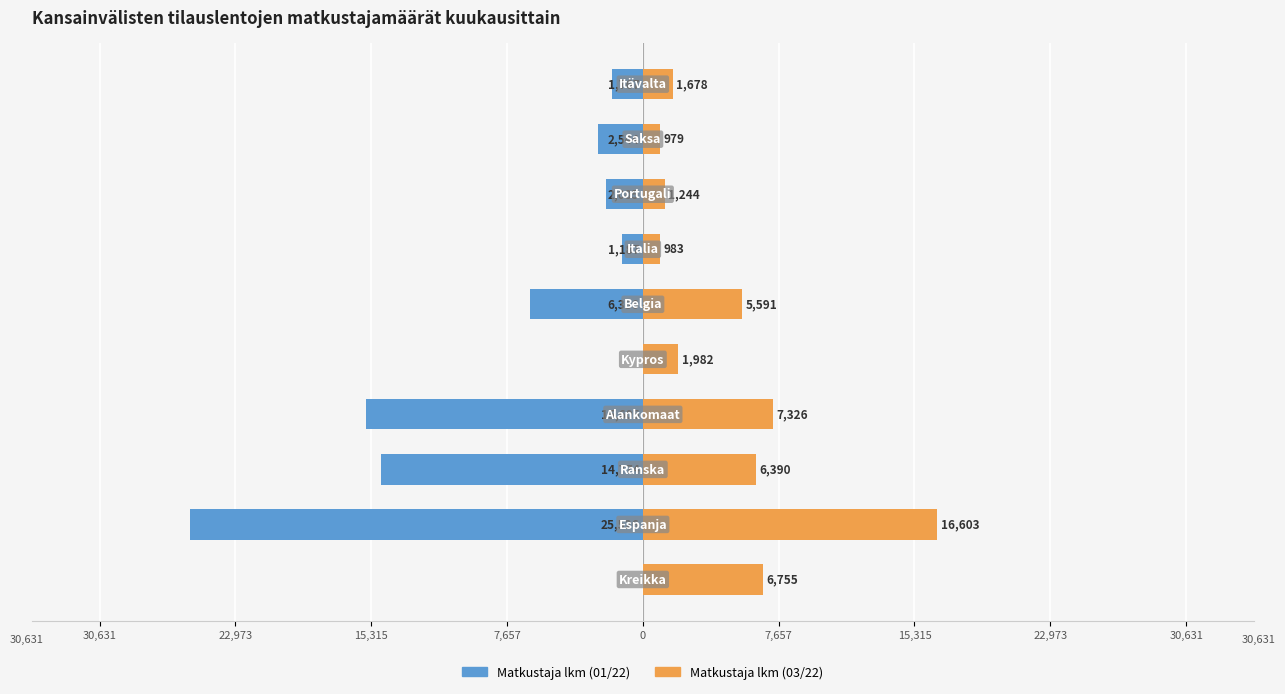

At how many categories does at least one series exceed -9375?

10